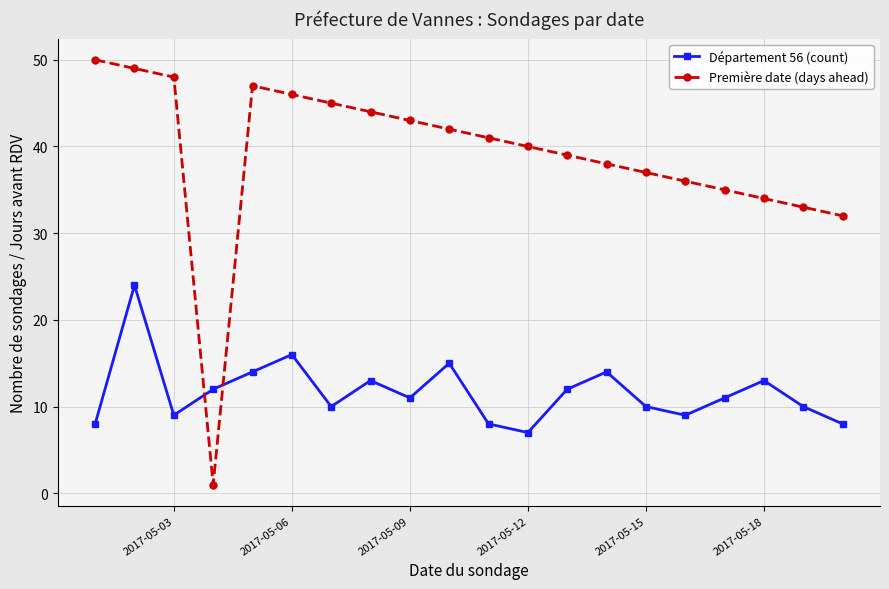

Does the chart display data point markers on the line(s)?

Yes